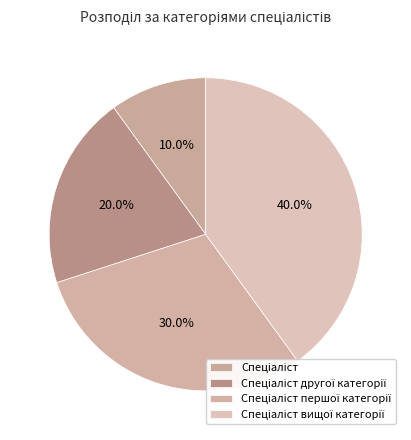

How many segments does this pie chart have?

4